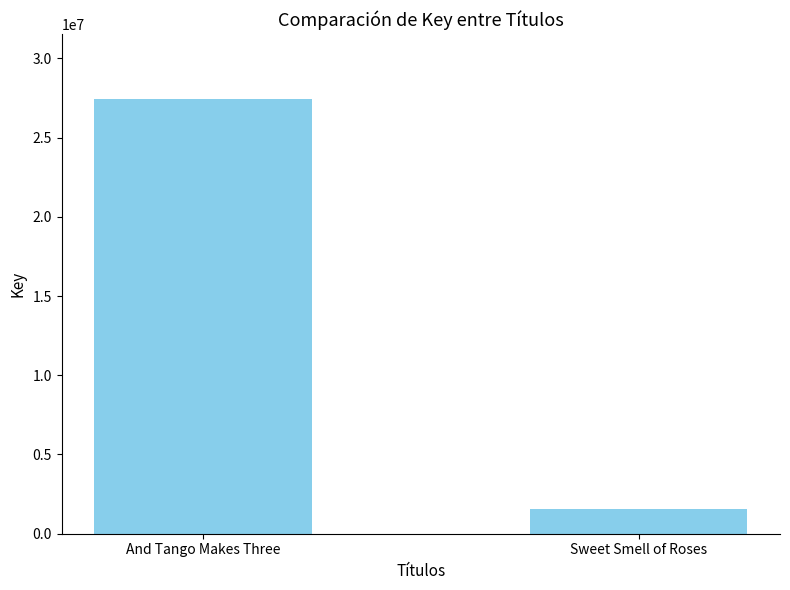

The chart shows a value of 36324996 at And Tango Makes Three. True or false?

False